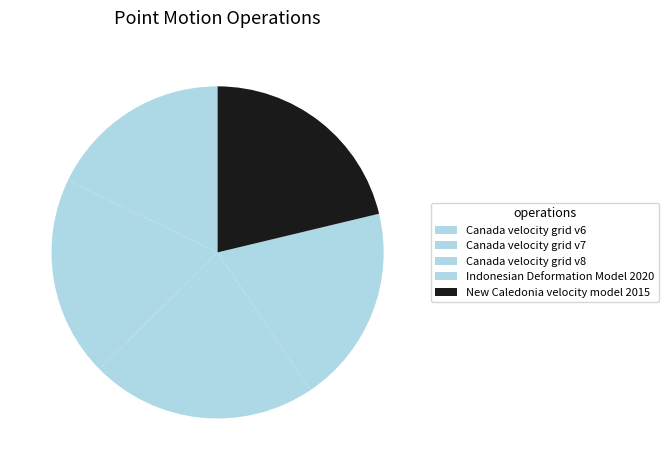

How many segments does this pie chart have?

5